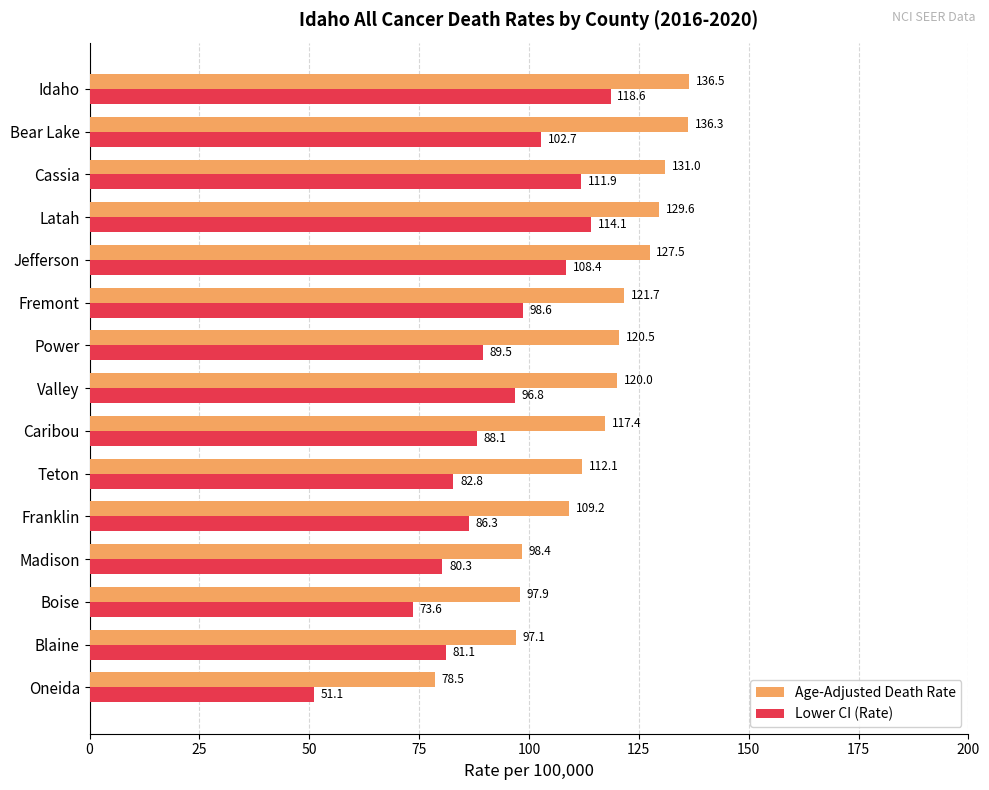

List the series in order of their peak value, lowest first.

Lower CI (Rate), Age-Adjusted Death Rate